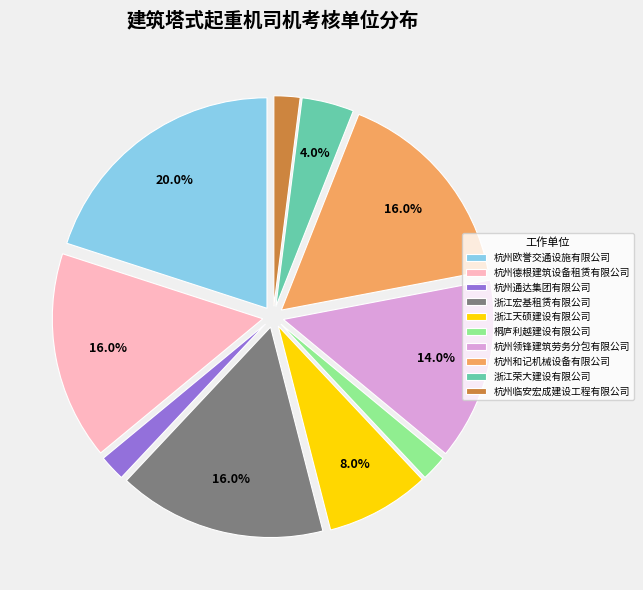

Does 浙江天硕建设有限公司 account for over 50% of the chart?

No